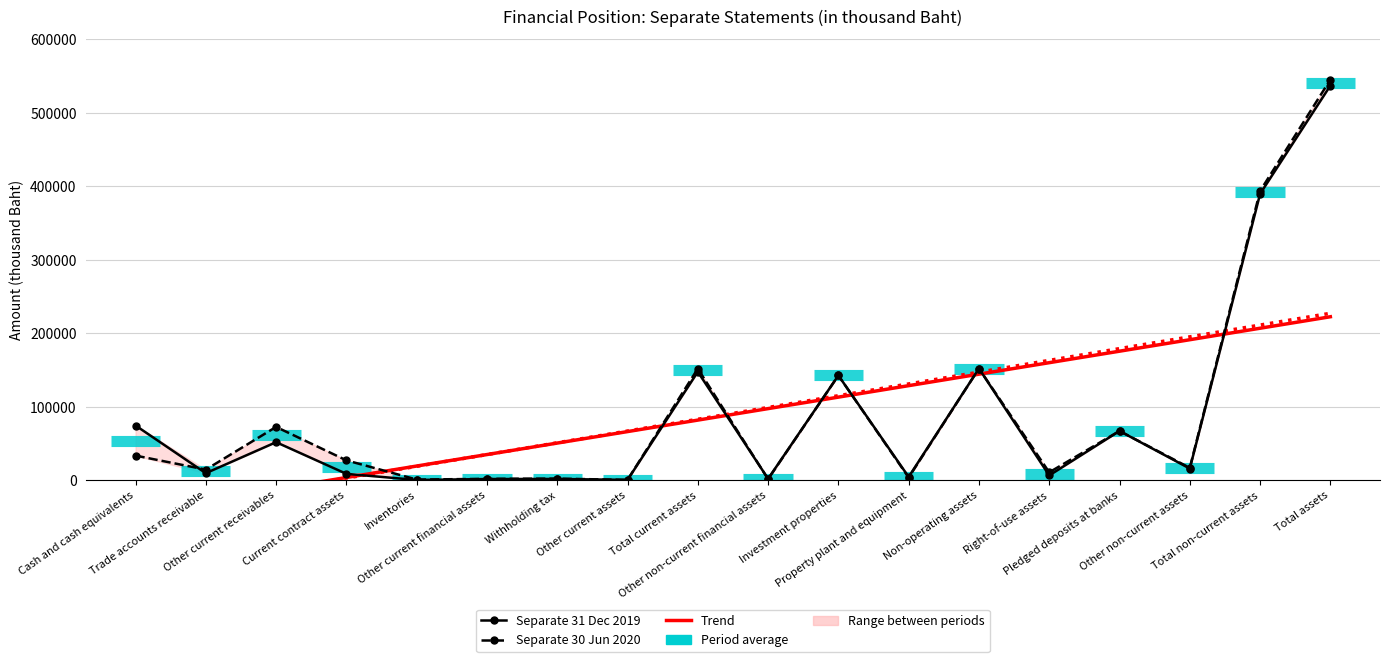

Which series changed the most between Other current receivables and Total non-current assets?

Separate 31 Dec 2019